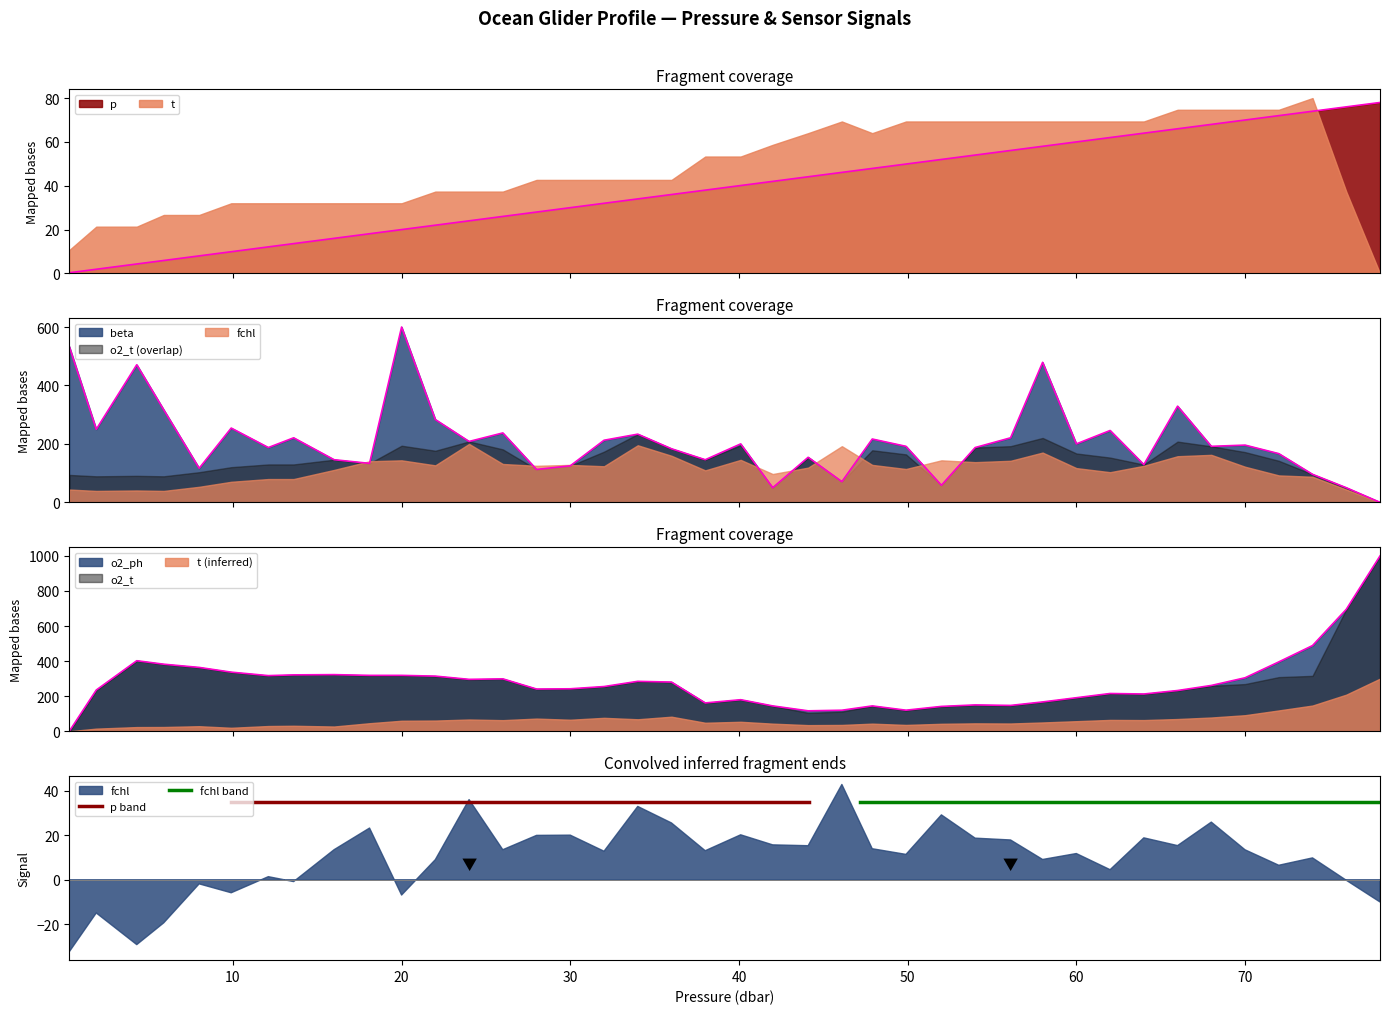

What is the difference between the second highest and second lowest values in the beta series?

483.3